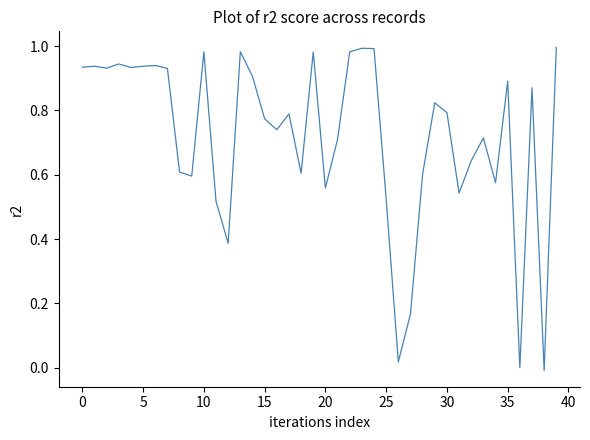

What is the difference between the maximum and second lowest values?

1.0